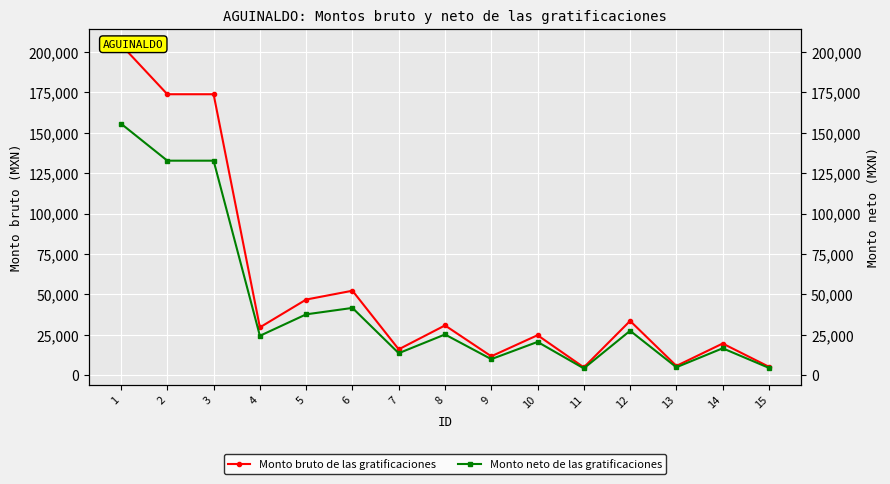

What is the total value across all series at 14?

36245.3